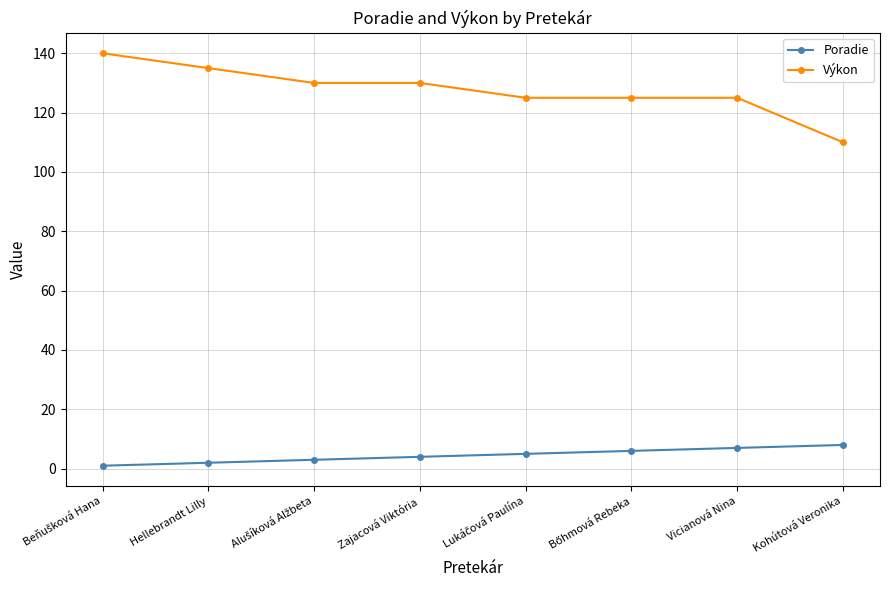

What is the difference between the second highest and minimum values in the Výkon series?

25